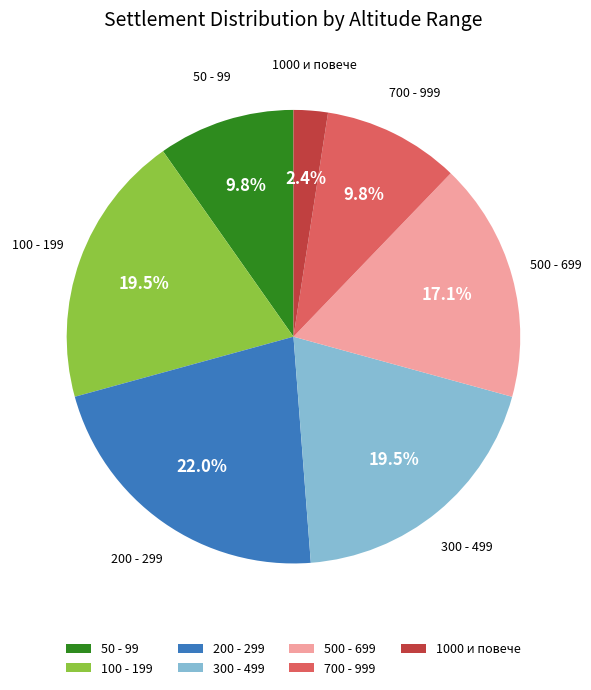

Which slice is the largest?

200 - 299